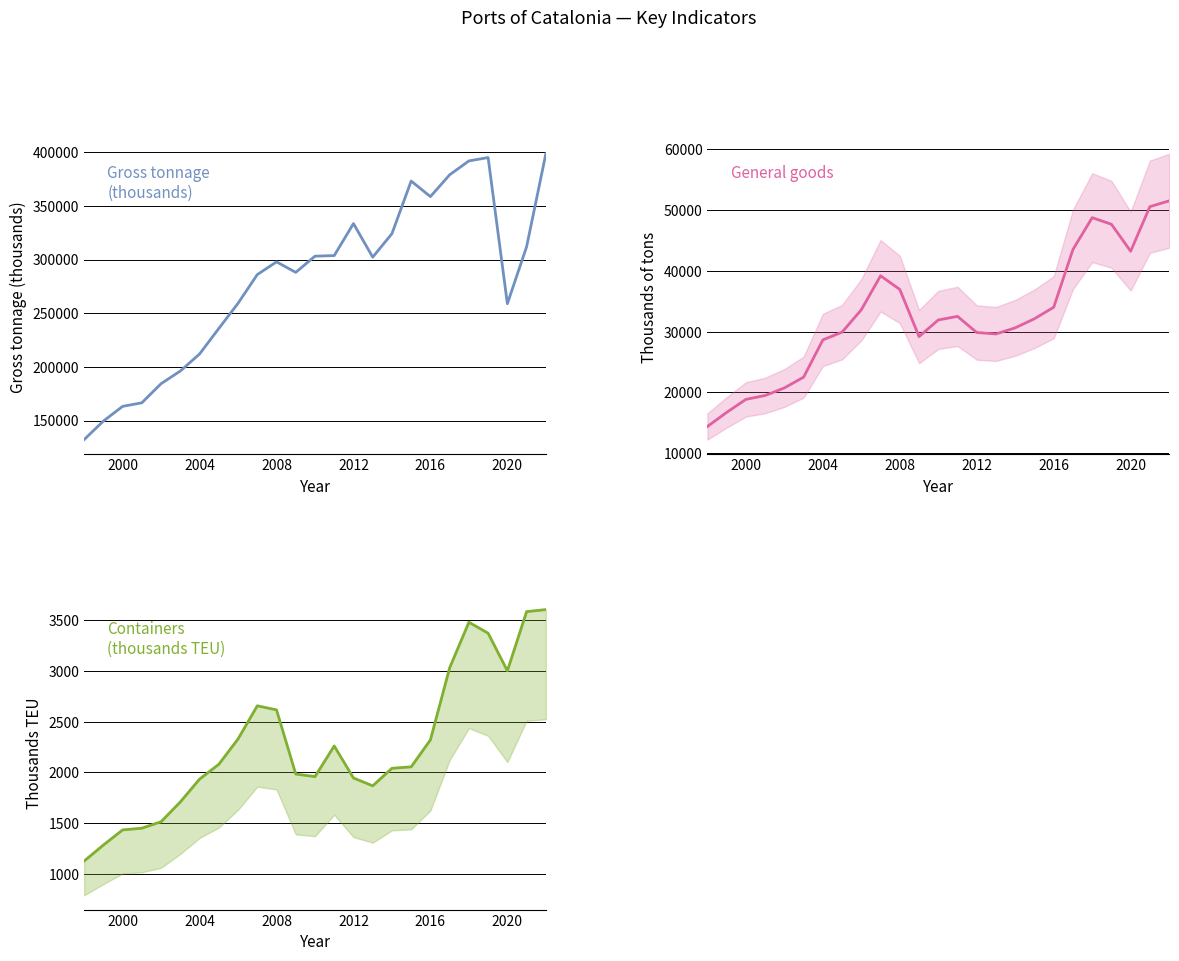

True or false: Containers (thousands TEU) has a value of 2199 at 2016.

False